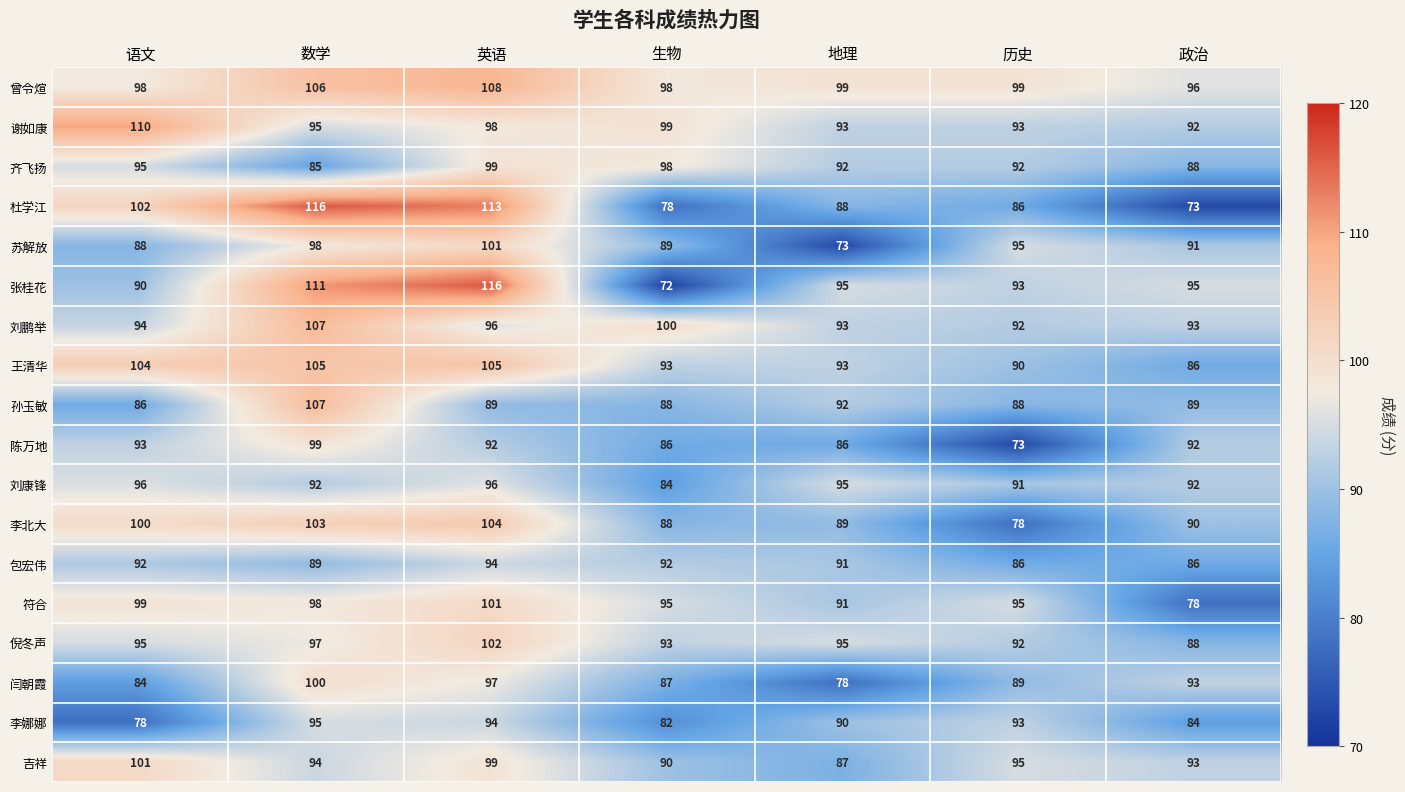

What is the sum of the 刘康锋 values at 地理 and 生物?

179